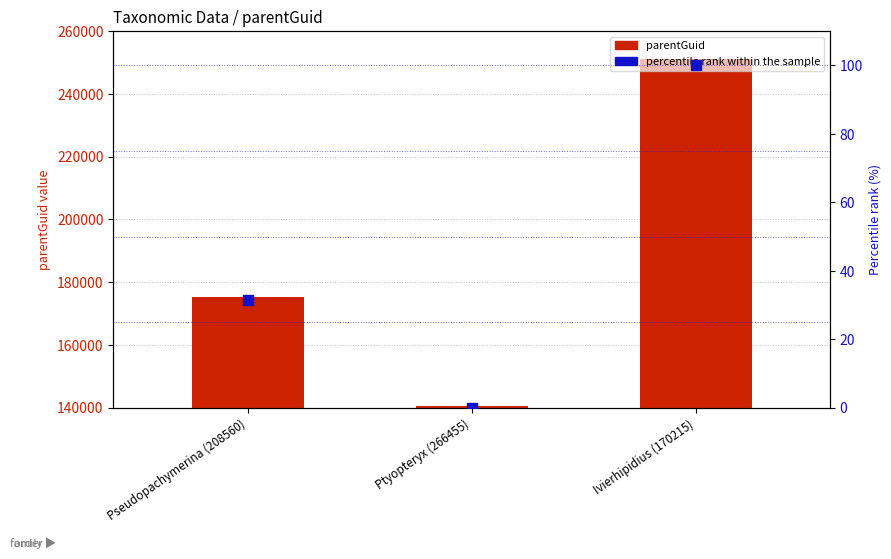

Which series has the largest total across all categories?

parentGuid